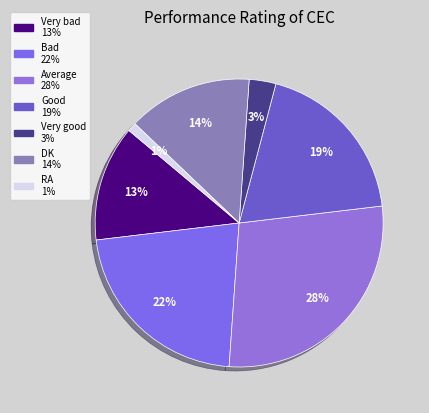

How many slices are in this pie chart?

7